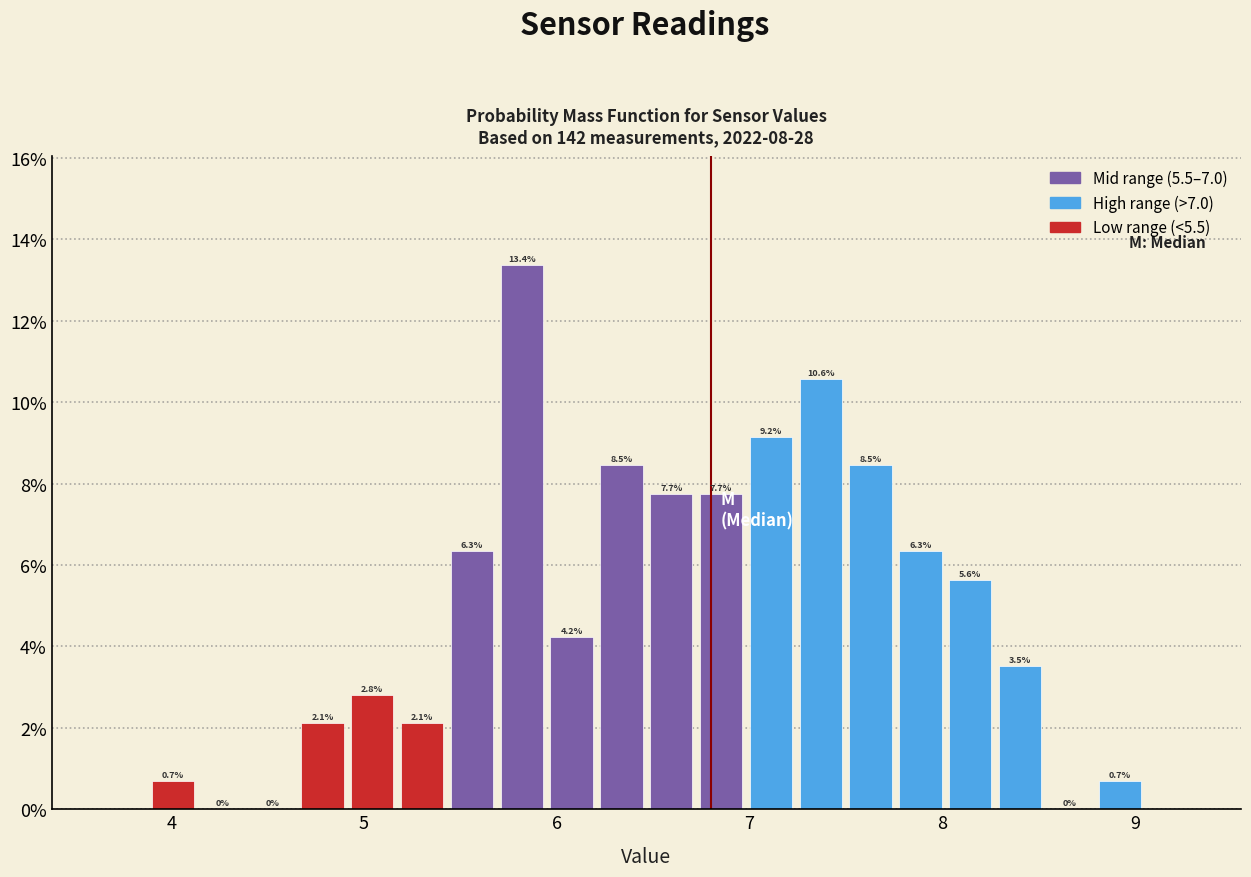

Around what value on the x-axis is the tallest bar? Give the approximate position of its centre, as read against the axis.

5.8